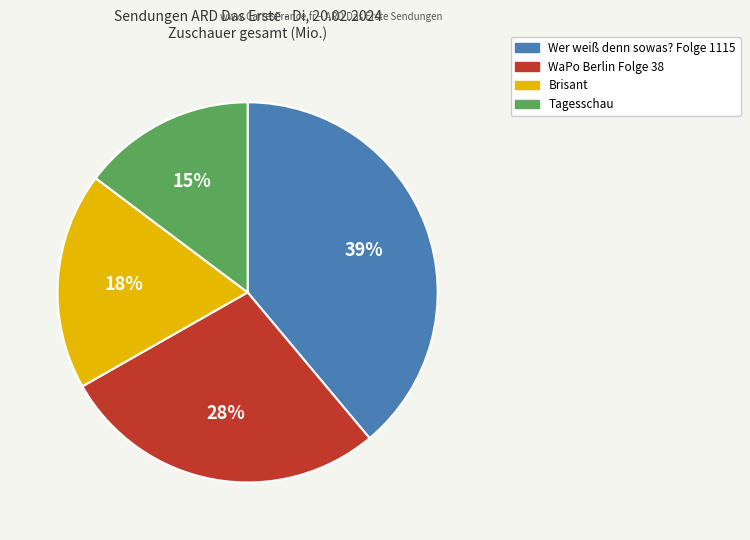

Do Wer weiß denn sowas? Folge 1115 and Tagesschau together represent more than half of the pie?

Yes